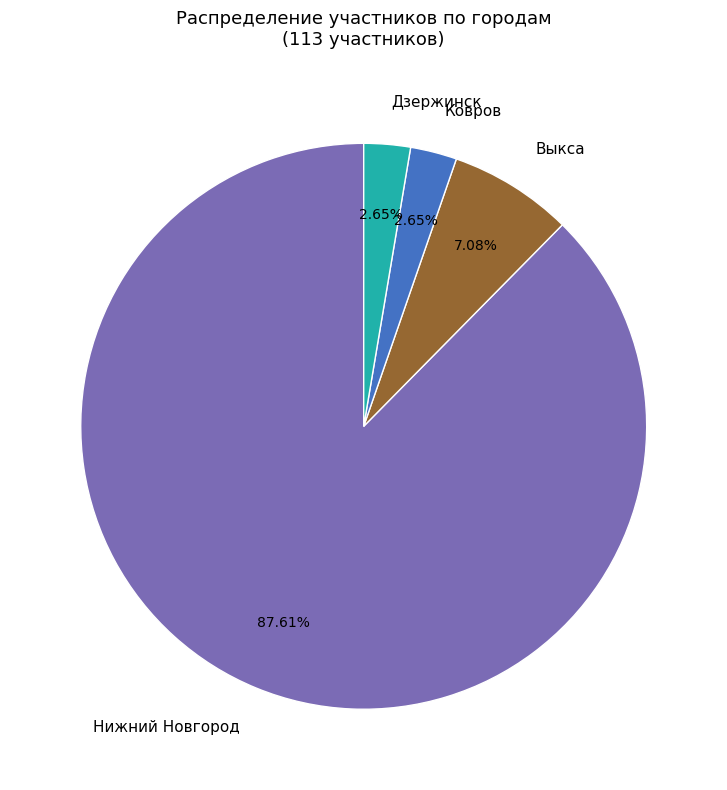

Is there any slice that represents more than half of the pie?

Yes